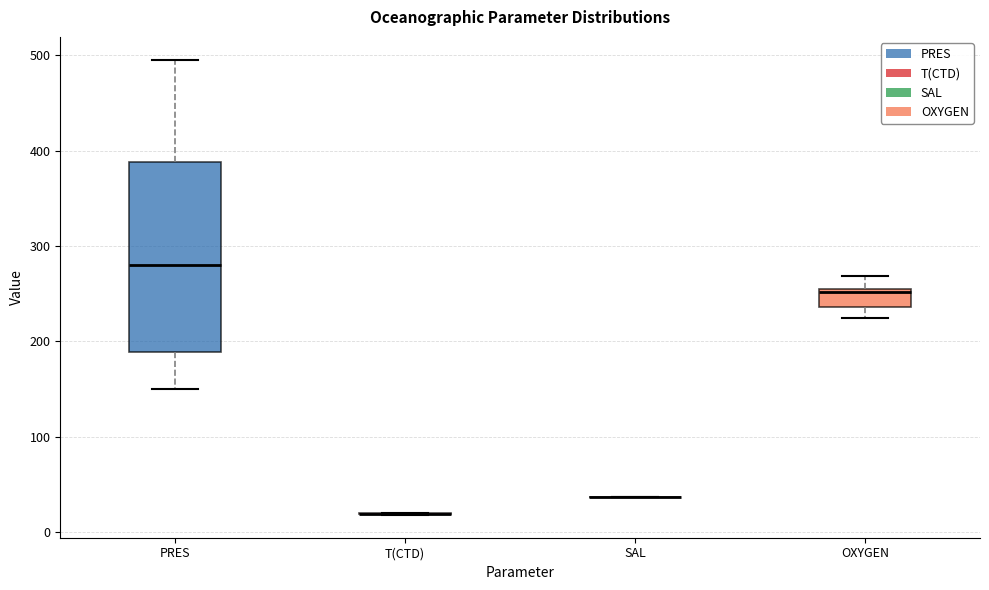

Reading left to right, read every box against the y-axis: the position of its median line, the range the box covers, and the ends of its whiskers. The values are not printed on the chart, so give them approximately, as read against the axis.

PRES: median 280, box 190 to 390, whiskers 150 to 500
T(CTD): box collapsed to a line at 20, whiskers 20 to 20
SAL: box collapsed to a line at 40, whiskers 40 to 40
OXYGEN: median 250, box 240 to 250, whiskers 220 to 270